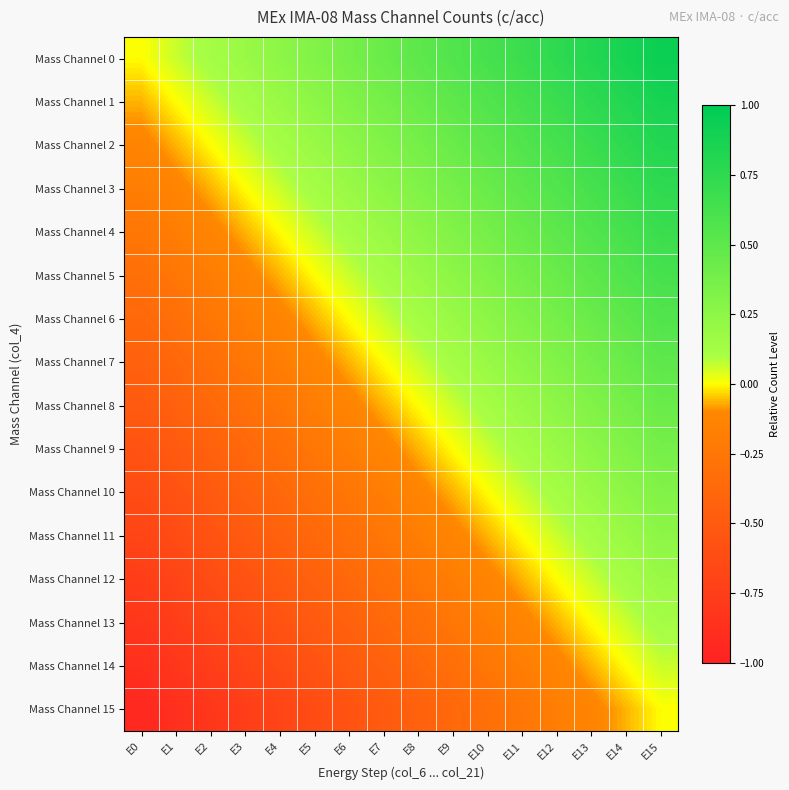

At which category is the sum across all series the highest?

E15